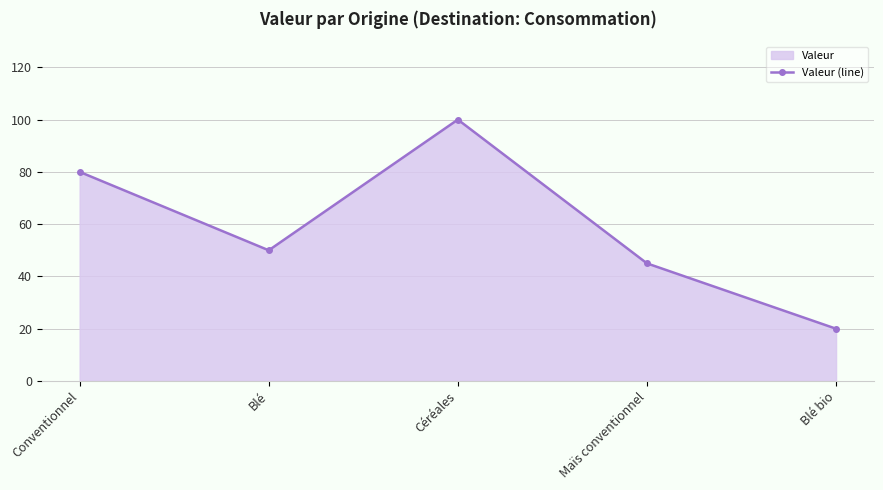

Approximately how many times larger is the value at Céréales compared to Blé bio?

5.0